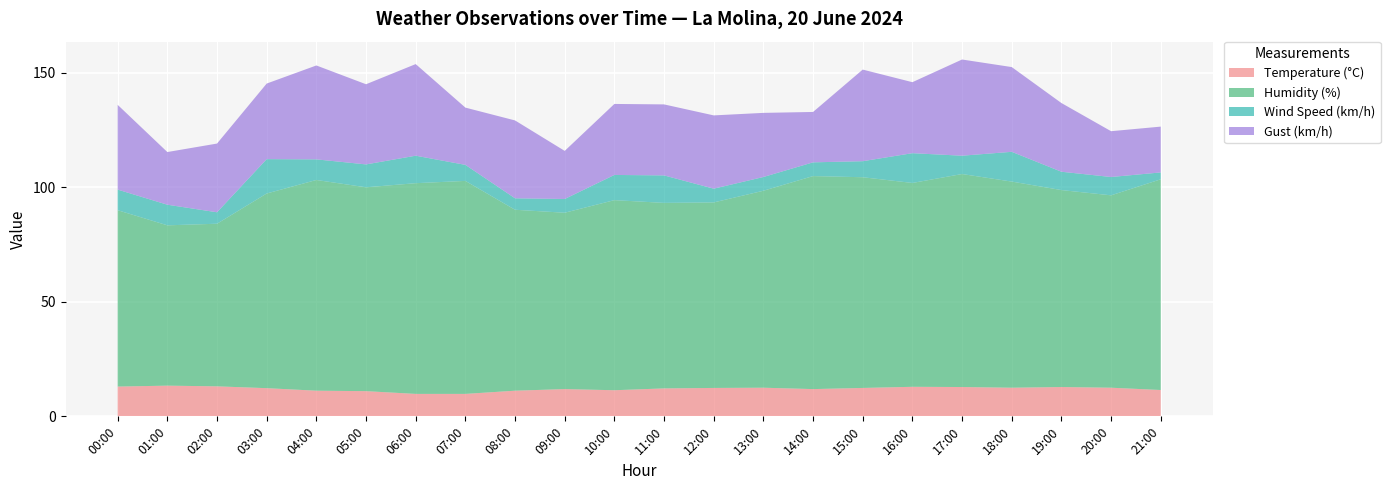

Reading right to left, extract all data points from this chart.

Temperature (°C): 11.5	12.5	12.8	12.5	12.8	12.9	12.4	11.9	12.5	12.4	12.2	11.4	11.9	11.2	9.8	9.8	11.0	11.2	12.3	13.1	13.4	13.0
Humidity (%): 92.0	84.0	86.0	90.0	93.0	89.0	92.0	93.0	86.0	81.0	81.0	83.0	77.0	79.0	93.0	92.0	89.0	92.0	85.0	71.0	70.0	77.0
Wind Speed (km/h): 3.0	8.0	8.0	13.0	8.0	13.0	7.0	6.0	6.0	6.0	12.0	11.0	6.0	5.0	7.0	12.0	10.0	9.0	15.0	5.0	9.0	9.0
Gust (km/h): 20.0	20.0	30.0	37.0	42.0	31.0	40.0	22.0	28.0	32.0	31.0	31.0	21.0	34.0	25.0	40.0	35.0	41.0	33.0	30.0	23.0	37.0